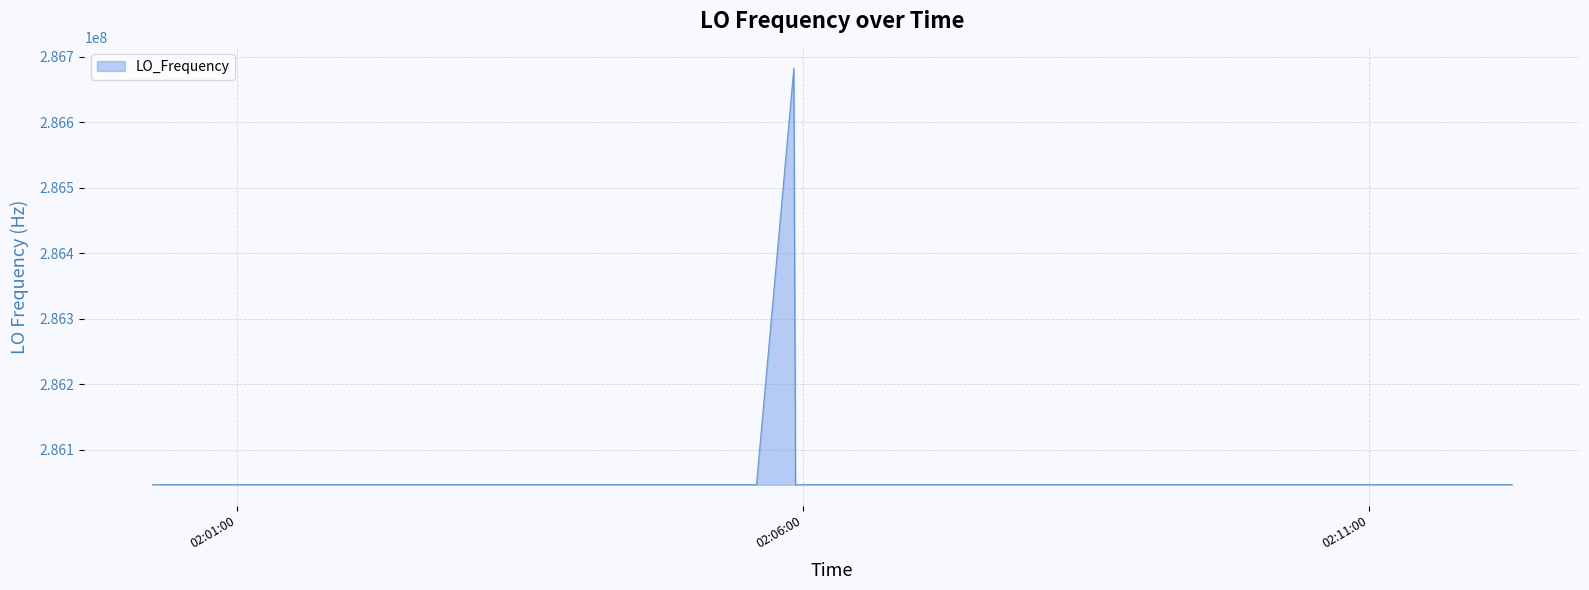

What is the difference between the maximum and minimum values?

635706.3